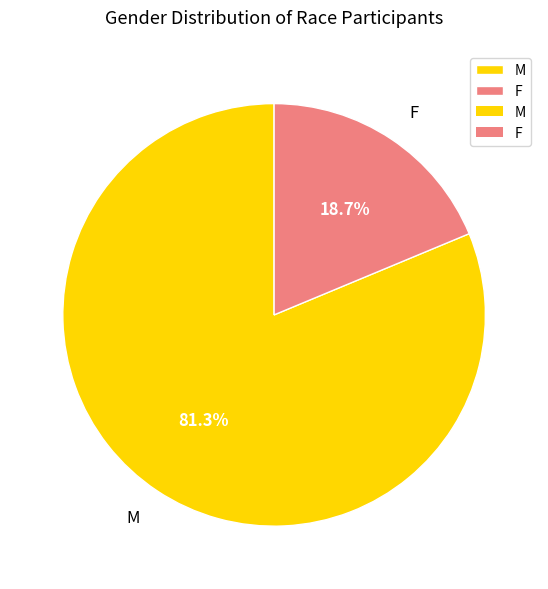

How many segments does this pie chart have?

2